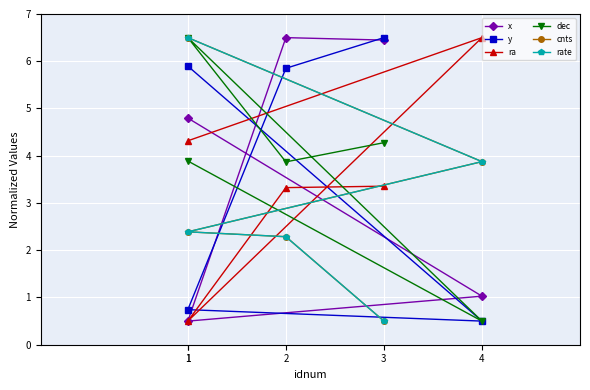

Is the value of x at 1 greater than the value of rate at 1?

No